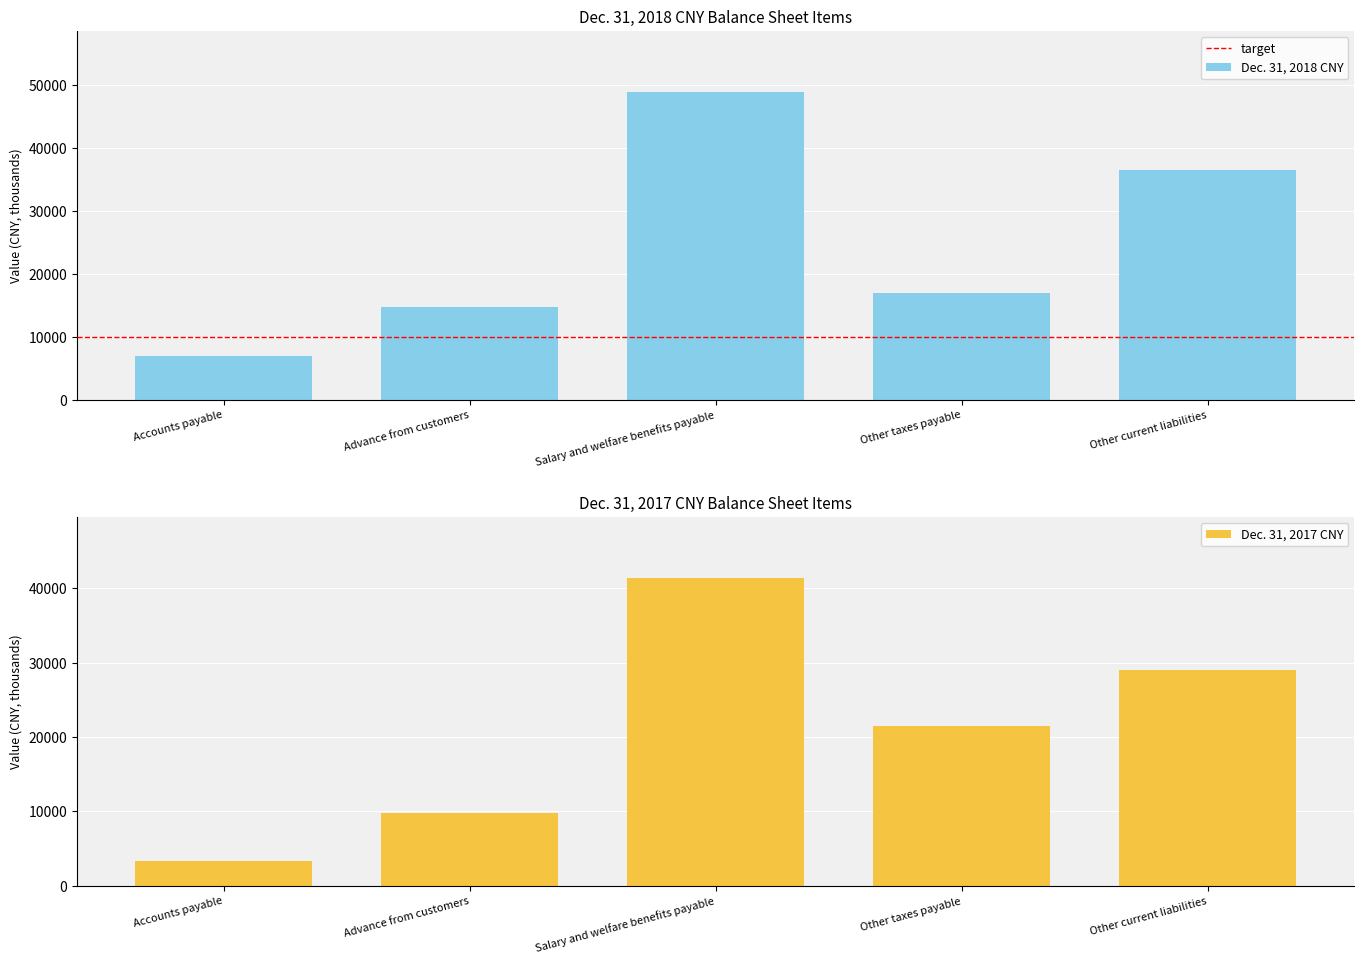

At which label does Dec. 31, 2017 CNY reach its minimum?

Accounts payable